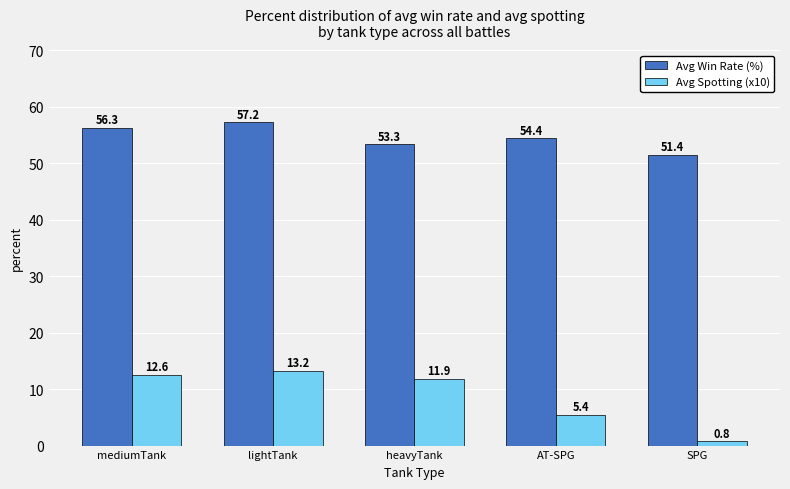

The Avg Spotting (x10) series shows 12.6 at mediumTank. True or false?

True